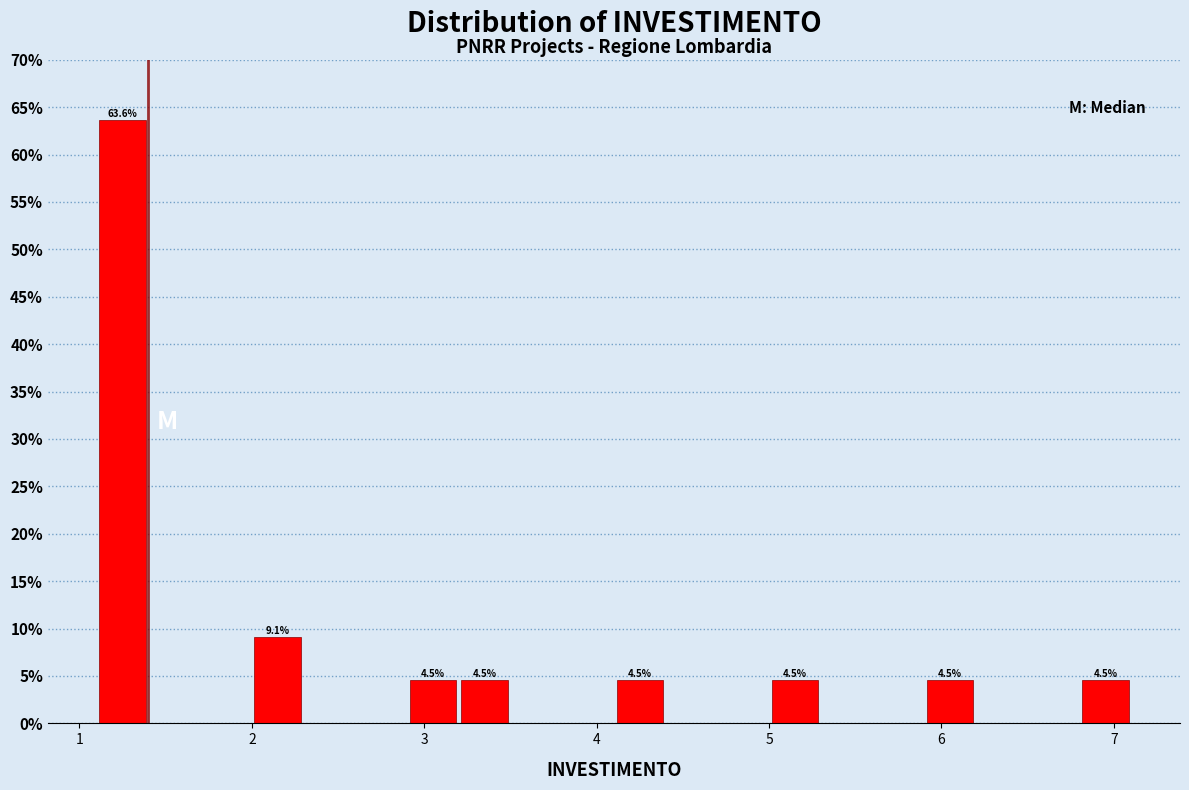

Around what value on the x-axis is the tallest bar? Give the approximate position of its centre, as read against the axis.

1.3